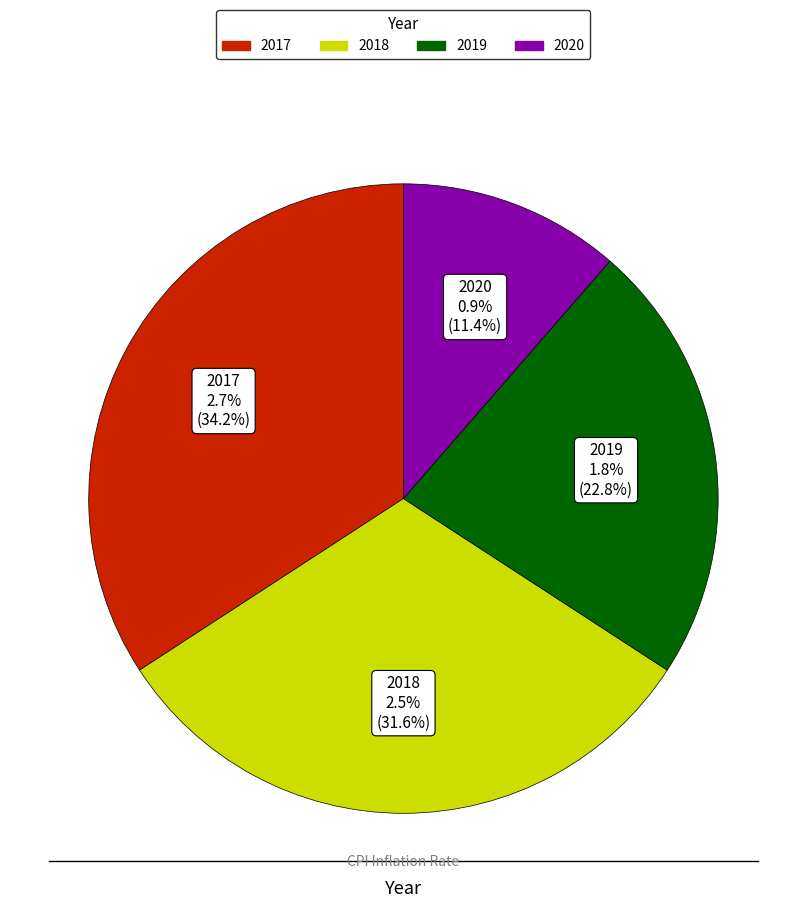

What percentage is the 2018 slice, to the nearest percent?

32%